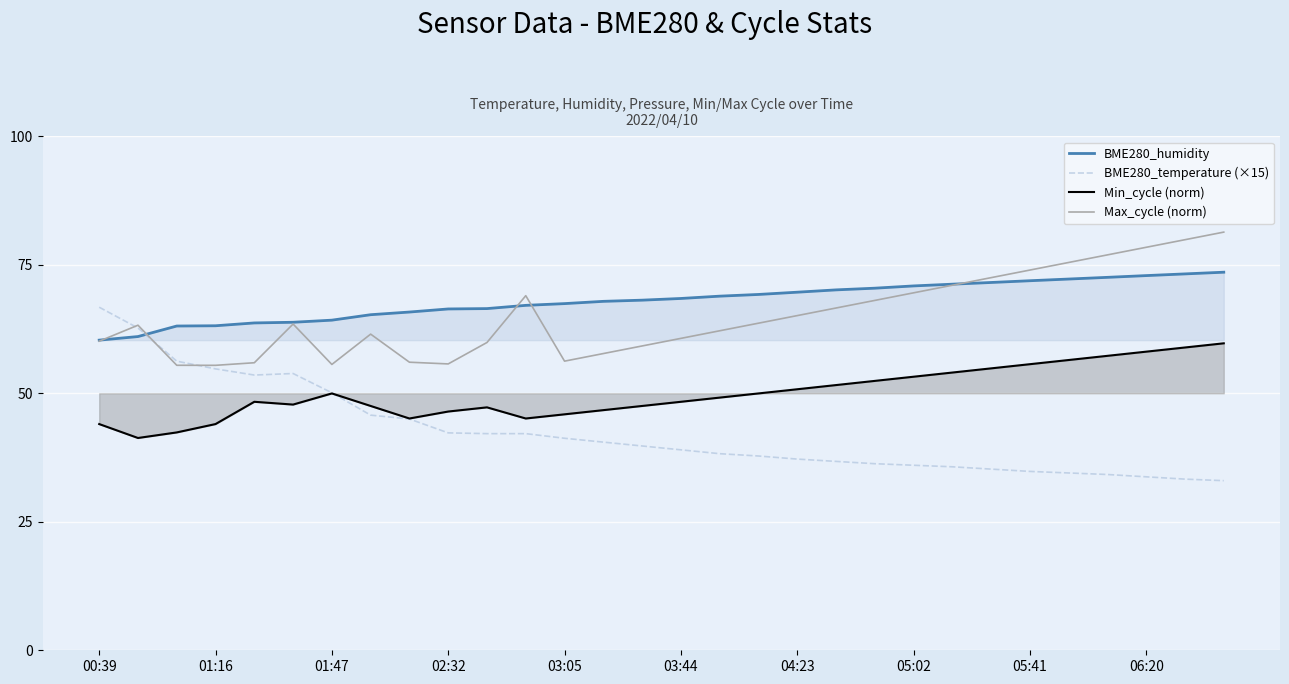

True or false: BME280_temperature (×15) has more than 1 points higher than both neighbors.

False